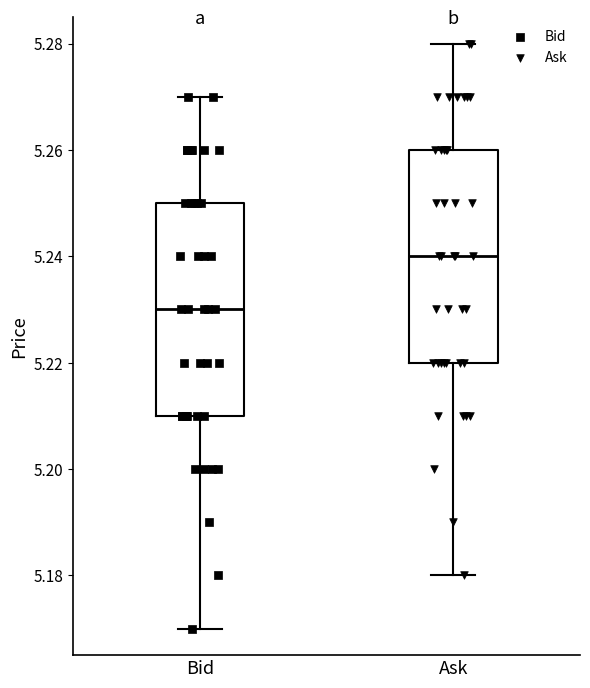

Where is the upper edge of the box for Ask on the y-axis? The values are not printed on the chart, so give them approximately, as read against the axis.

5.26